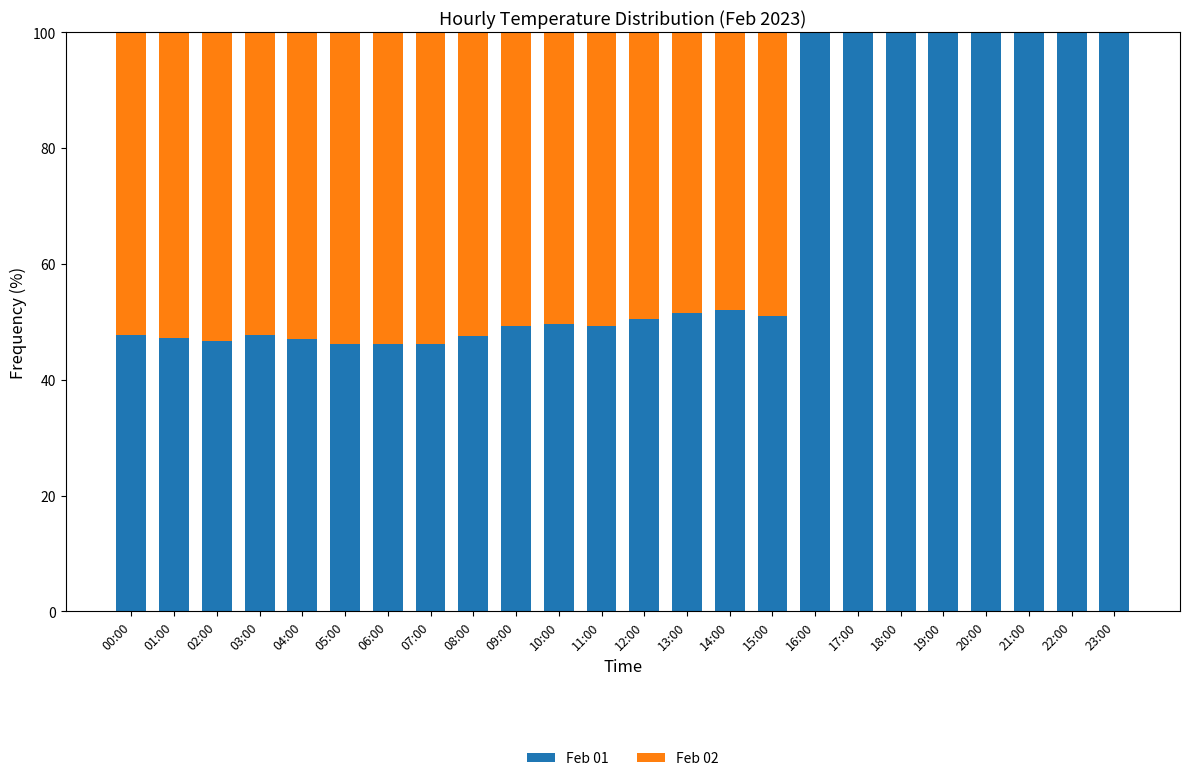

What is the total value across all series at 05:00?

100.0